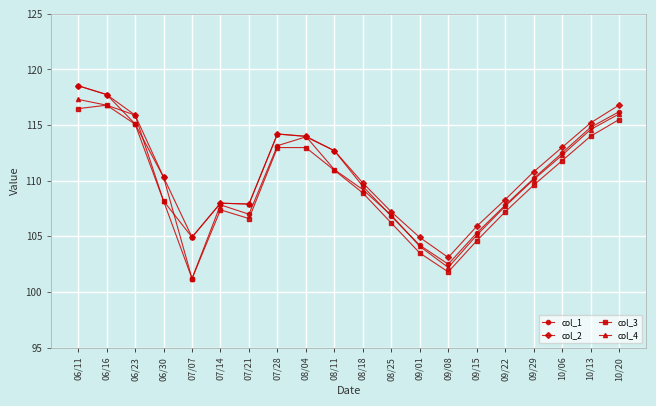

What is the label of the 20th point from the left?

10/20